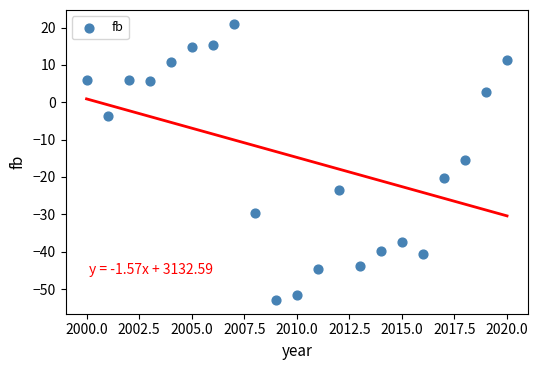

What is the range of X values (max minus min)?

20.0